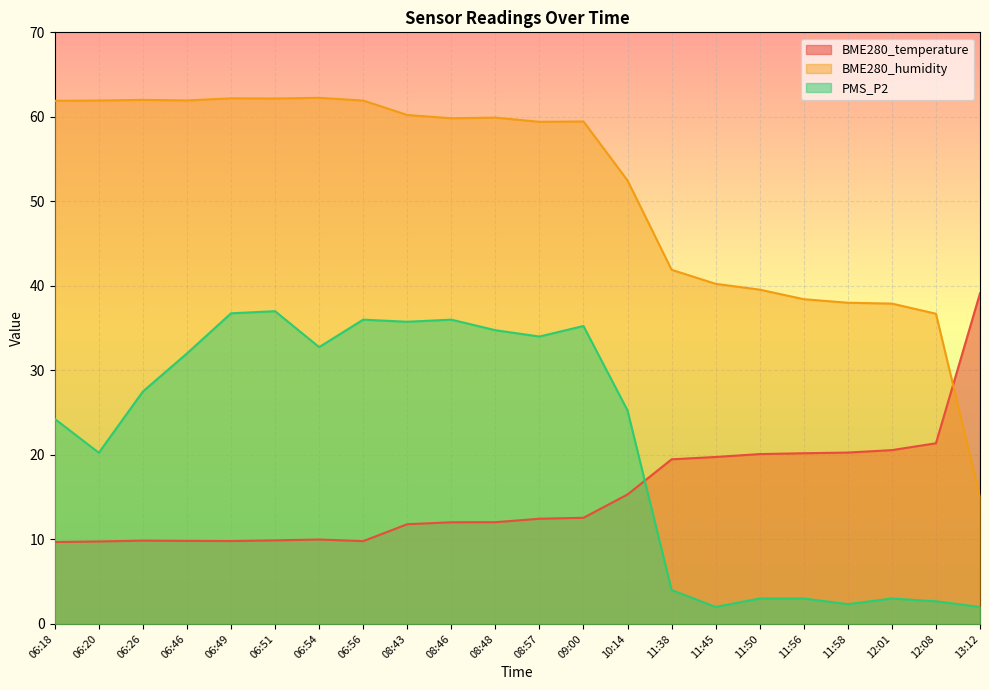

How many lines are shown in the chart?

3